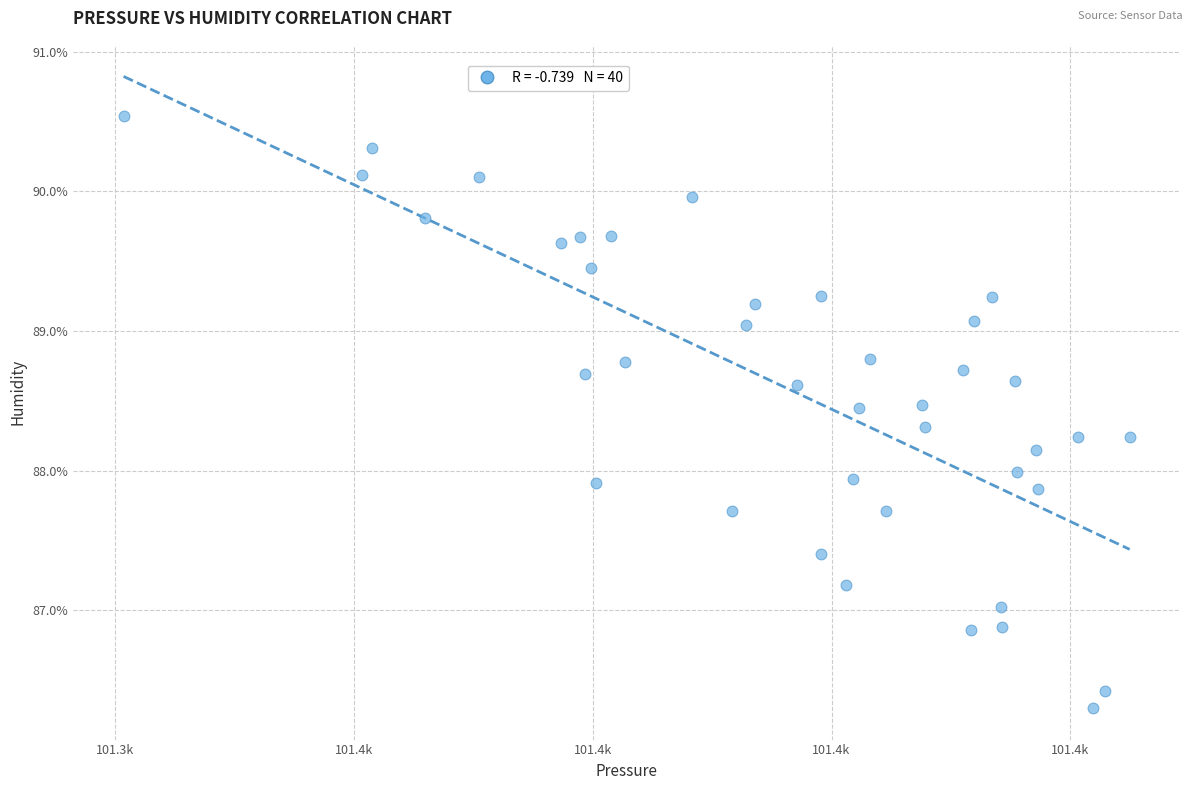

What is the range of Y values (max minus min)?

4.2